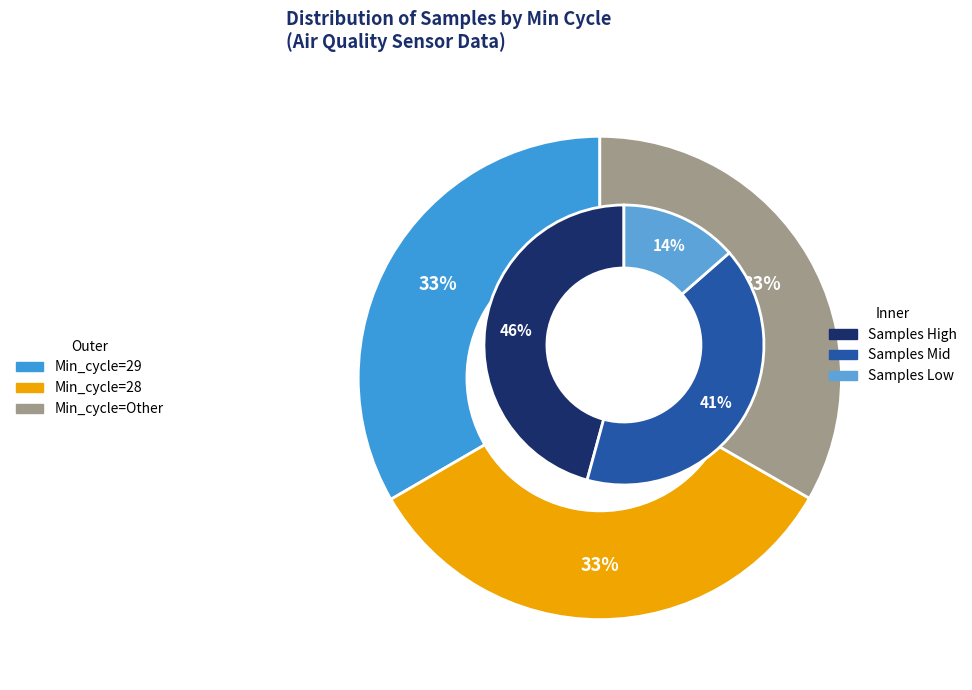

How much of the chart is everything except Min_cycle=28?

66.7%